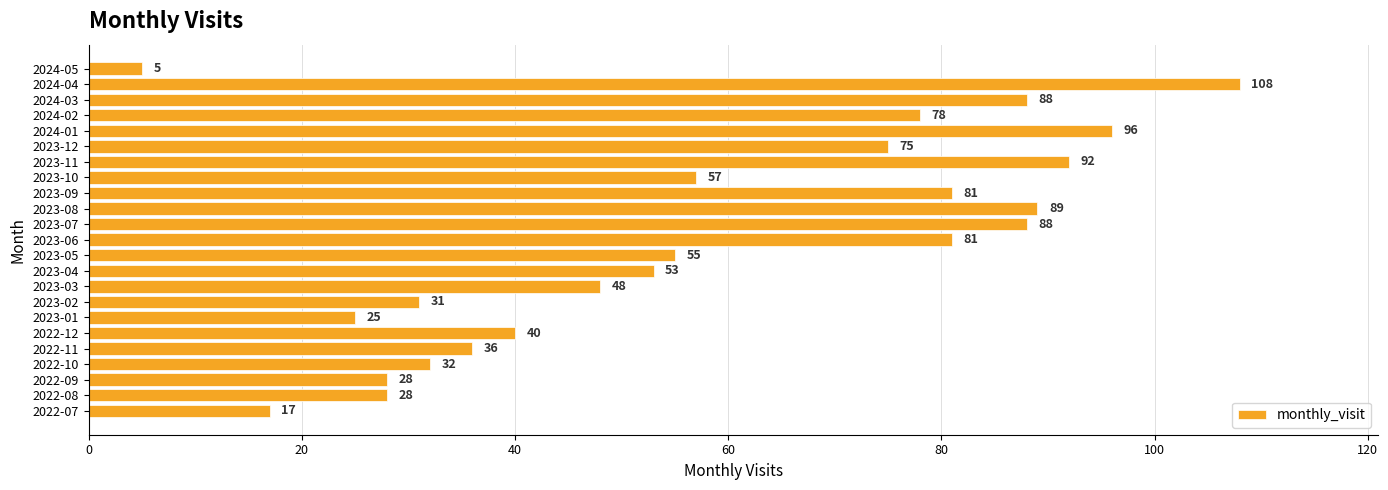

What is the ratio of the value at 2024-01 to the value at 2023-09?

1.2